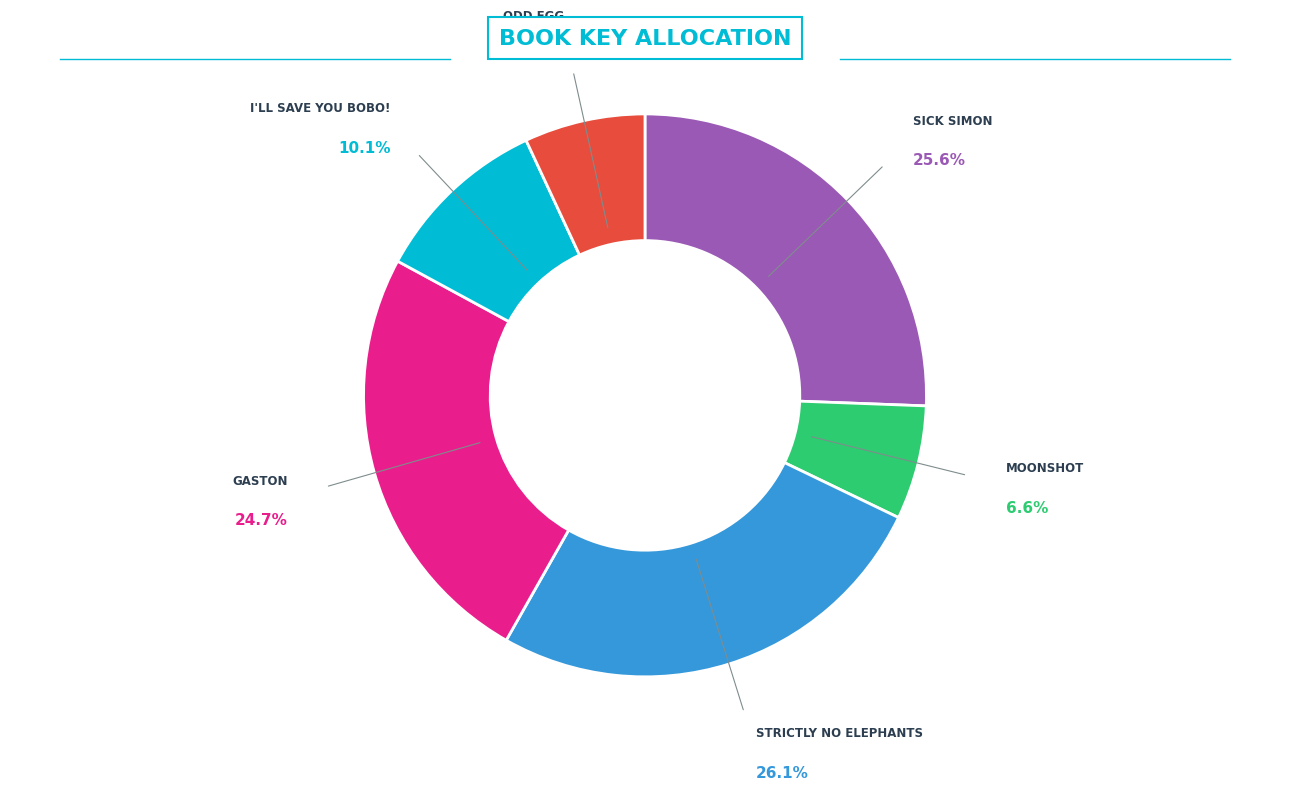

Does any single category account for the majority?

No